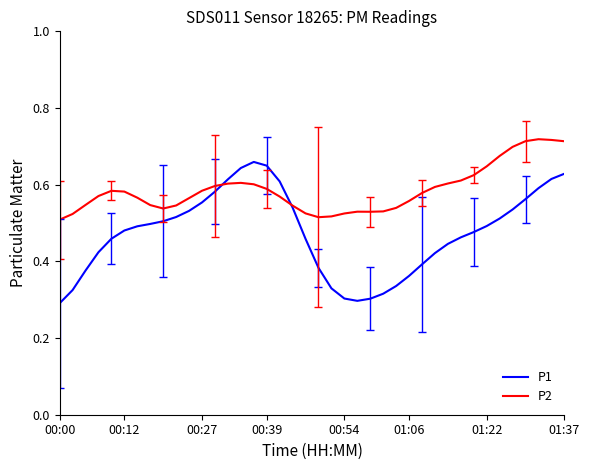

Rank the series by their average value, from highest to lowest.

P2, P1